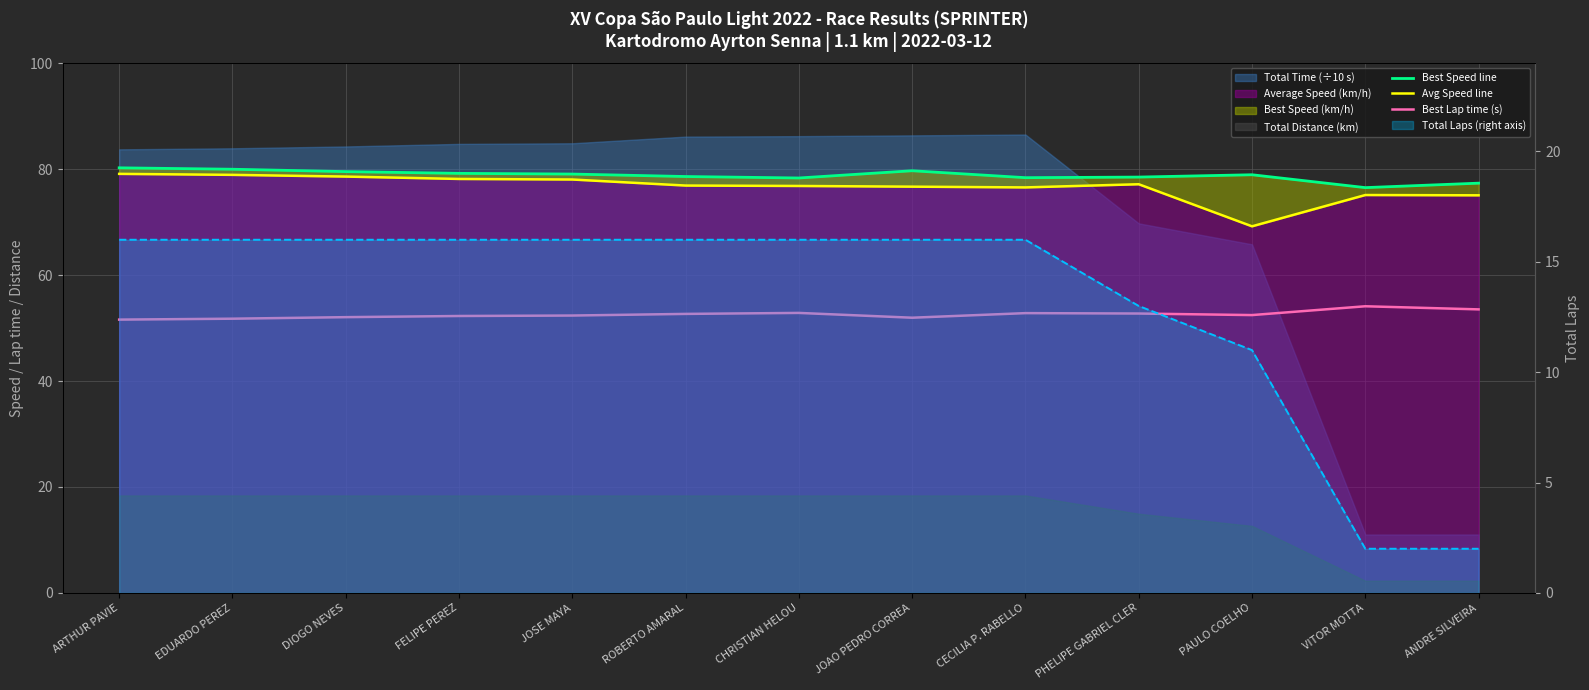

At which category does Best Lap time (s) reach its first local peak?

CHRISTIAN HELOU